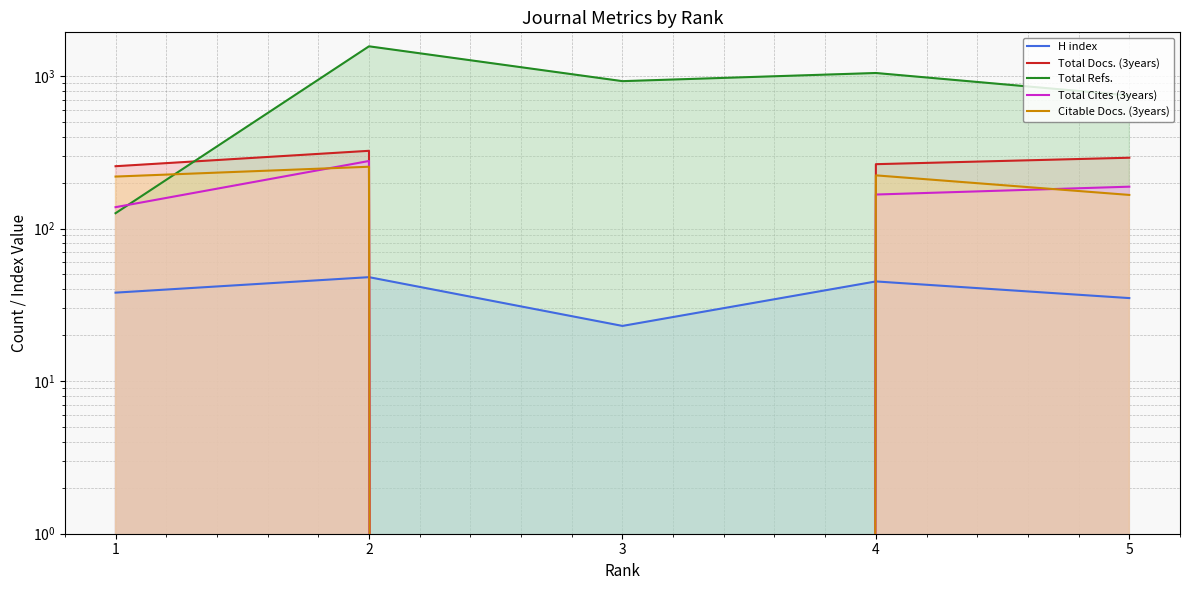

Which series ends up on top after the final intersection of Citable Docs. (3years) and H index?

Citable Docs. (3years)